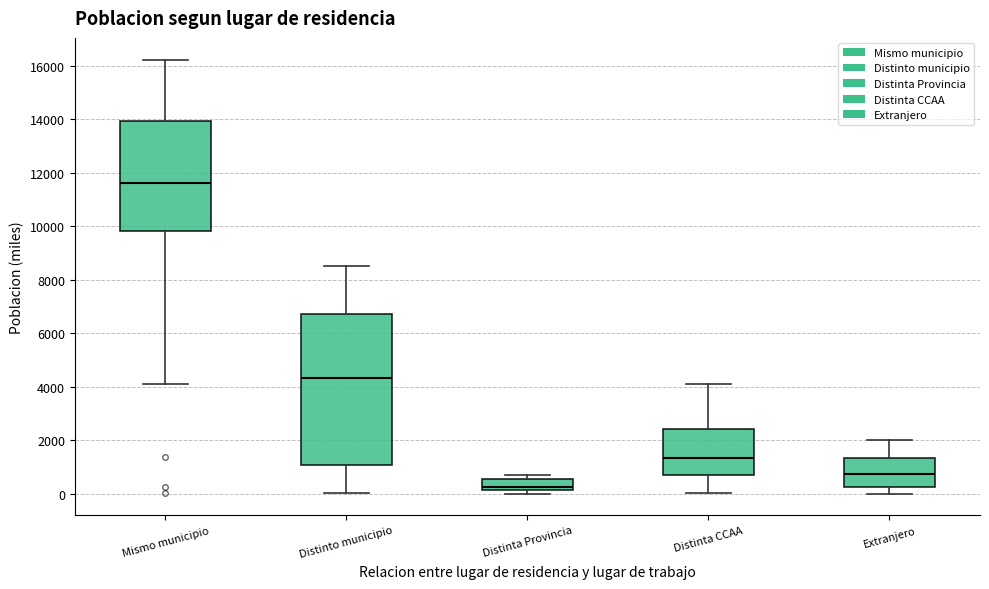

Reading left to right, transcribe this box plot: for each box, give where its median line is, the range the box spans, and where its two whiskers end, as read against the y-axis. The values are not printed on the chart, so give them approximately, as read against the axis.

Mismo municipio: median 11600, box 9800 to 14000, whiskers 4000 to 16200
Distinto municipio: median 4400, box 1000 to 6800, whiskers 0 to 8600
Distinta Provincia: median 200 (just above the box's lower edge), box 200 to 600, whiskers 0 to 800
Distinta CCAA: median 1400, box 800 to 2400, whiskers 0 to 4200
Extranjero: median 800, box 200 to 1400, whiskers 0 to 2000